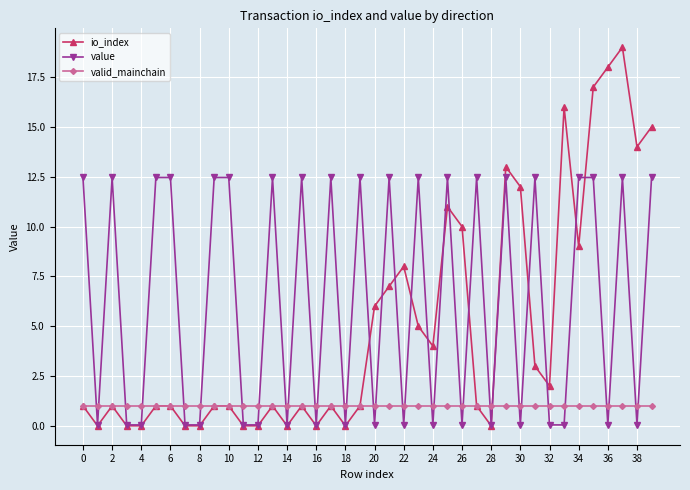

How many intersections are there between valid_mainchain and value?

32